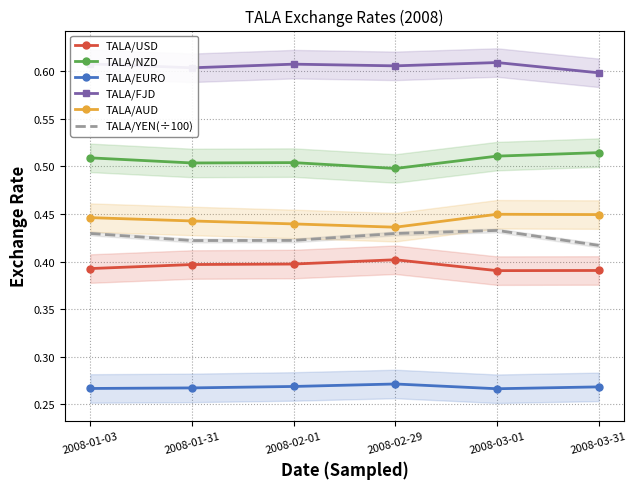

What is the label of the 3rd point from the left?

2008-02-01